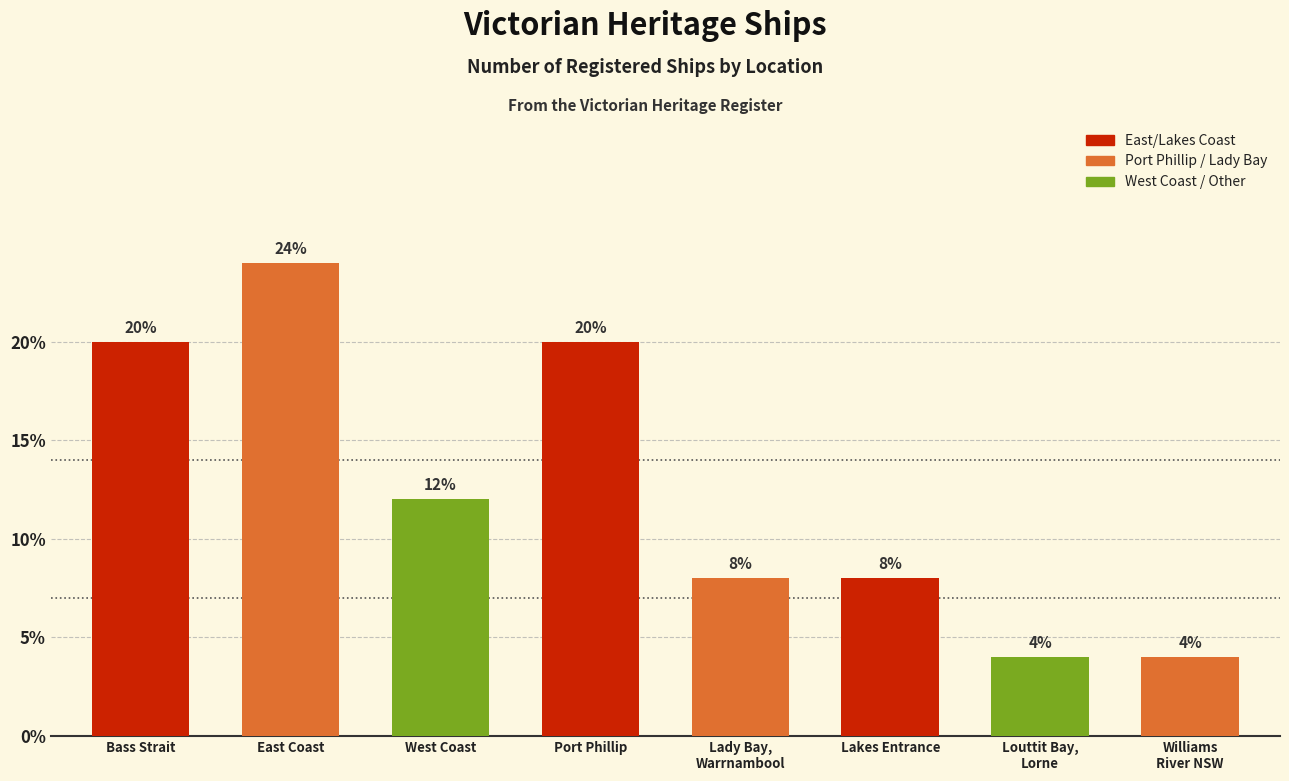

Reading left to right, extract all data points from this chart.

20	24	12	20	8	8	4	4